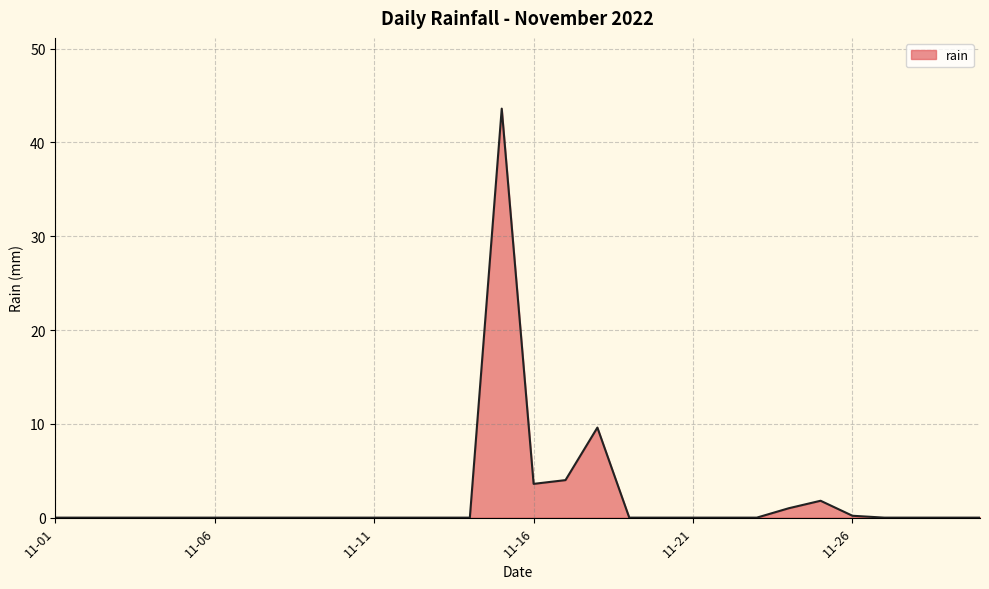

What is the average value?

2.1